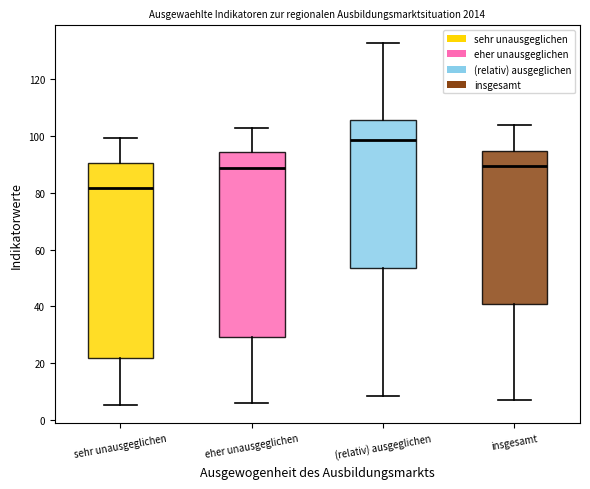

Where is the upper edge of the box for sehr unausgeglichen on the y-axis? The values are not printed on the chart, so give them approximately, as read against the axis.

90